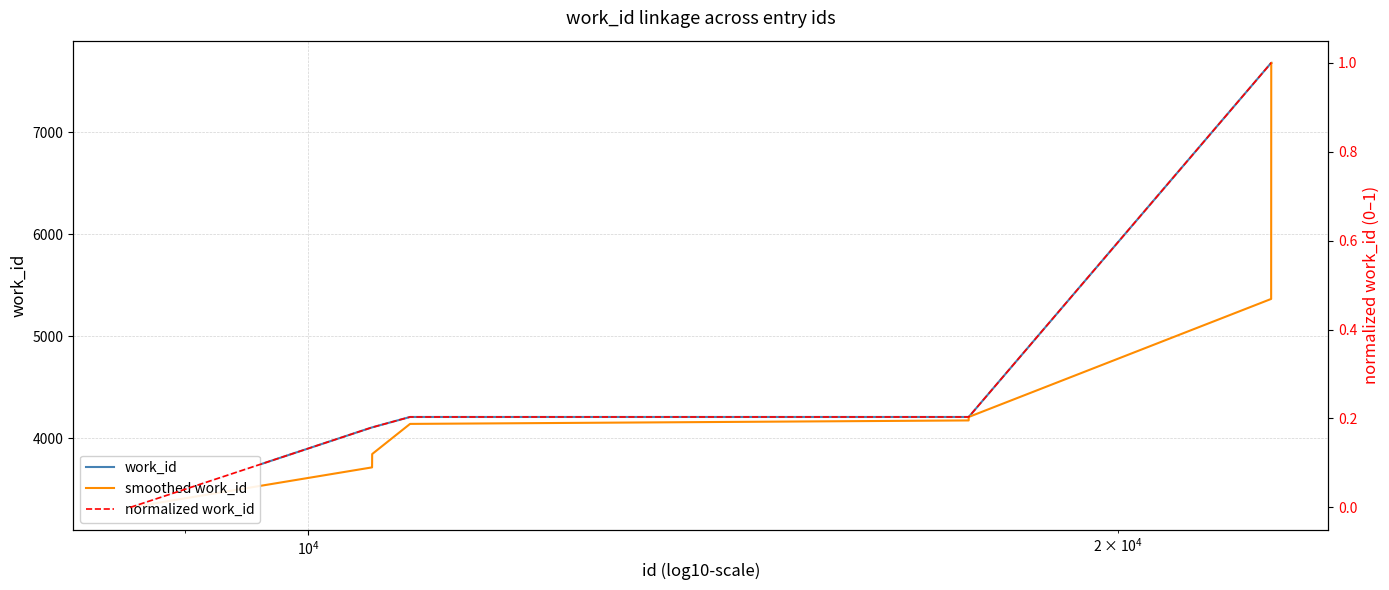

Which series has the largest range (max minus min)?

work_id